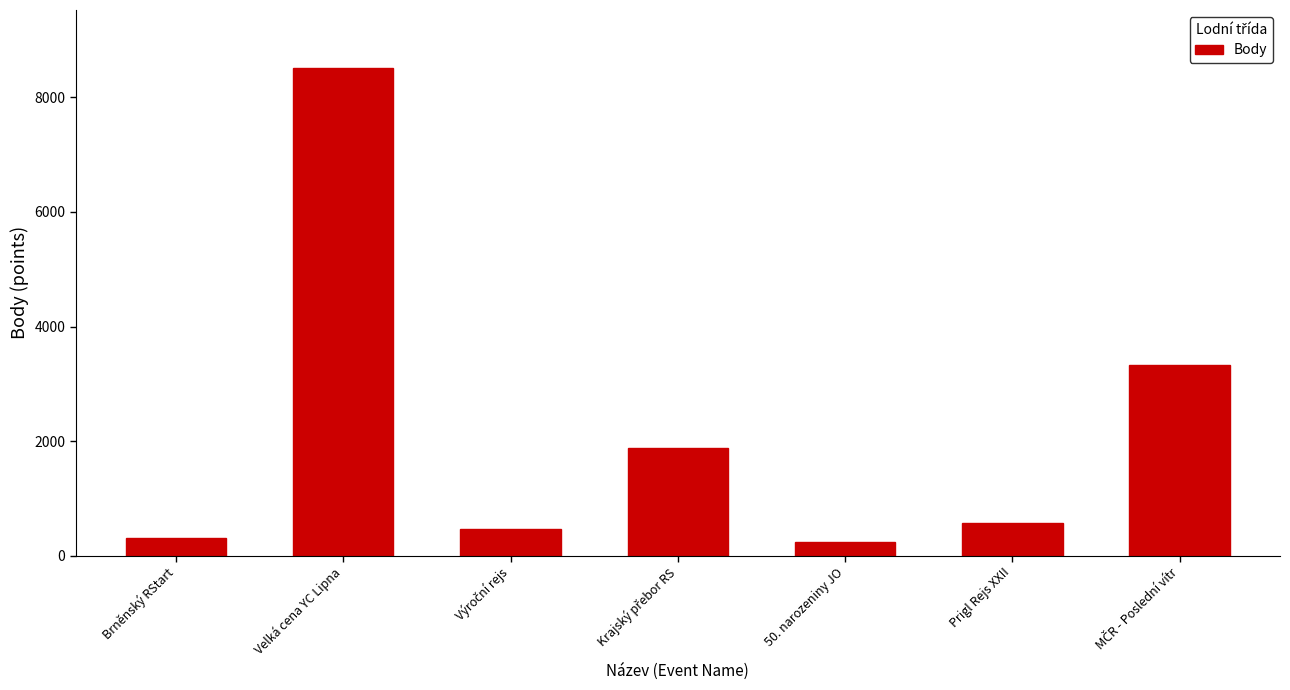

True or false: the data shows 4457 at Velká cena YC Lipna.

False